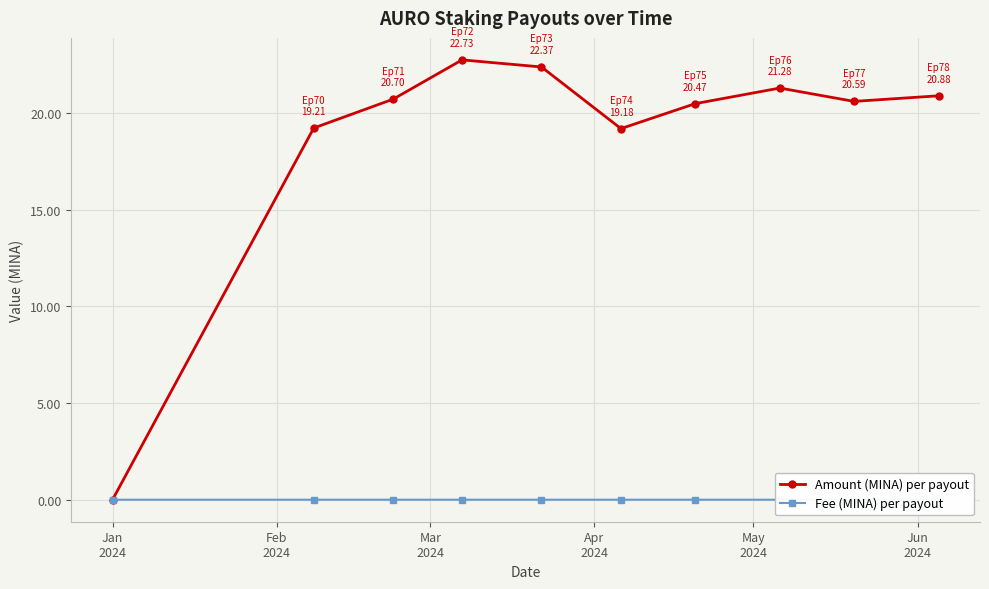

What is the value of the Amount (MINA) per payout point at the 7th from the left?

20.5